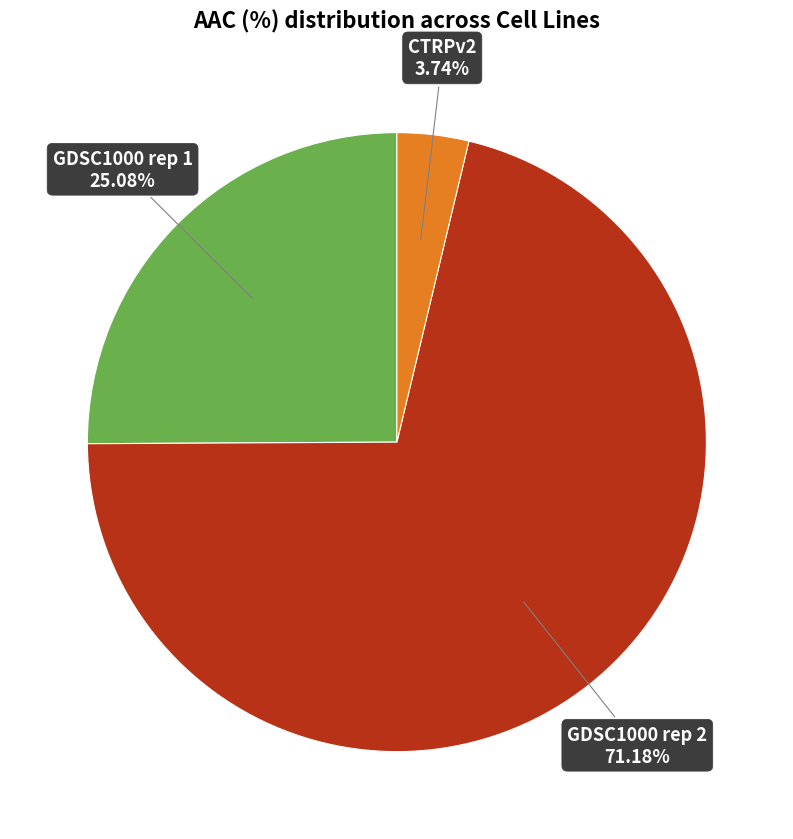

Is there any slice that represents more than half of the pie?

Yes